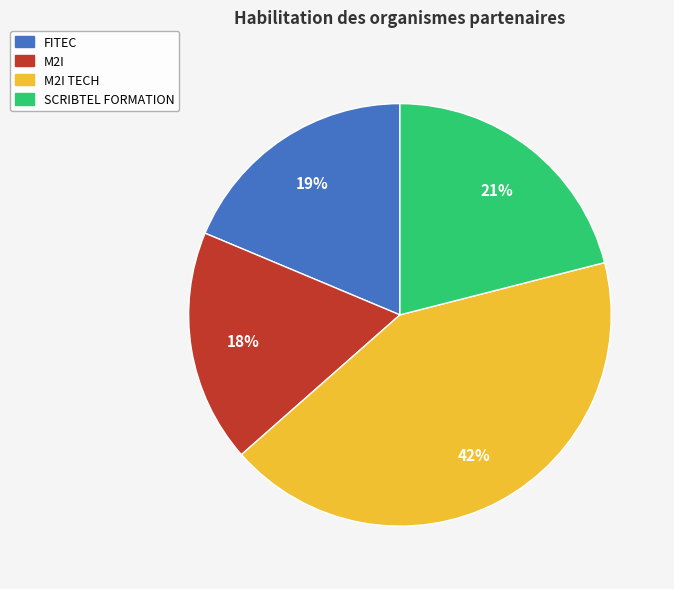

True or false: SCRIBTEL FORMATION accounts for 21% of the total.

True